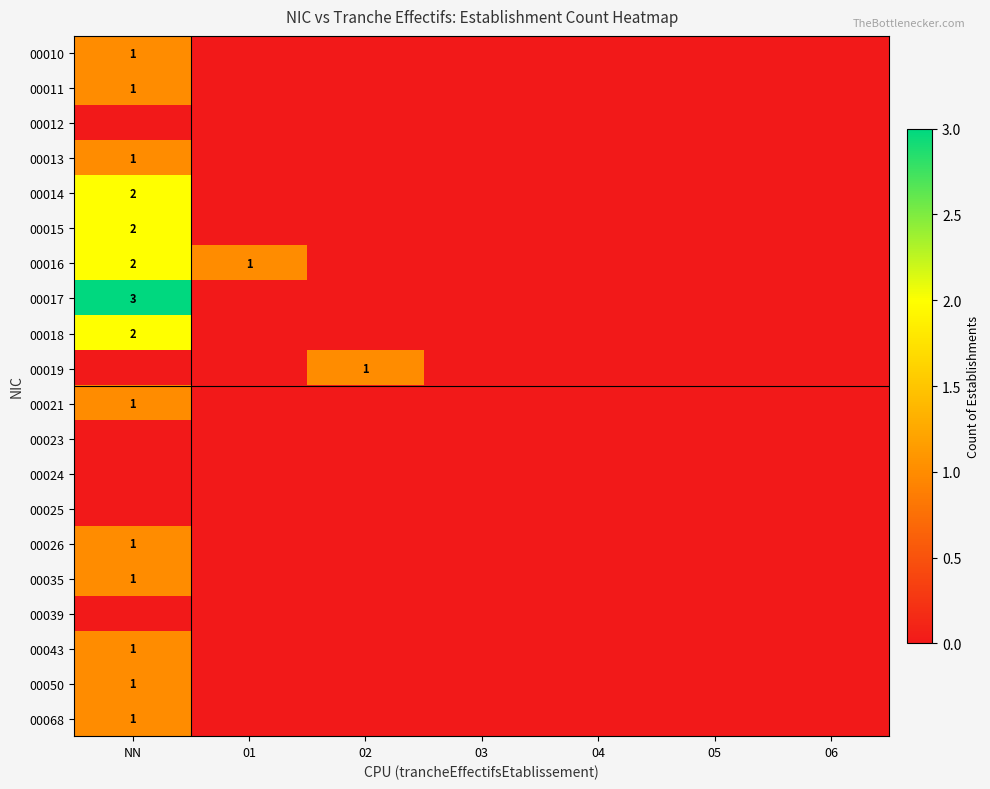

The value of 00016 at 01 is 1. True or false?

True